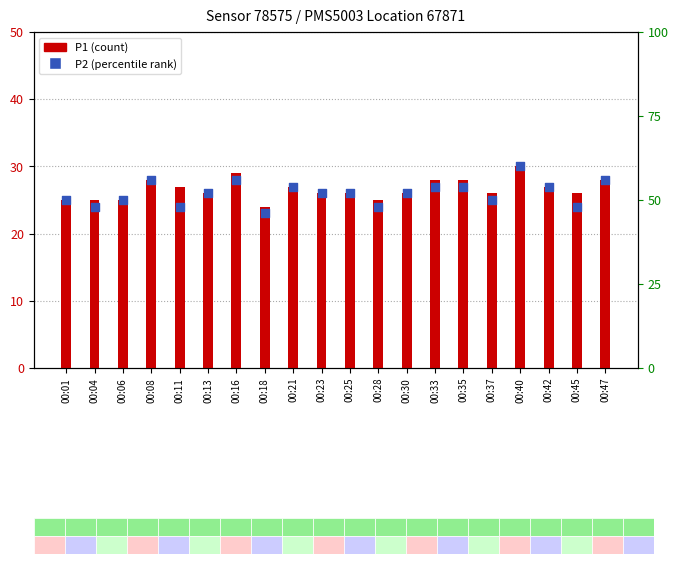

Is the value of P1 at 00:25 greater than the value of P2 at 00:16?

No